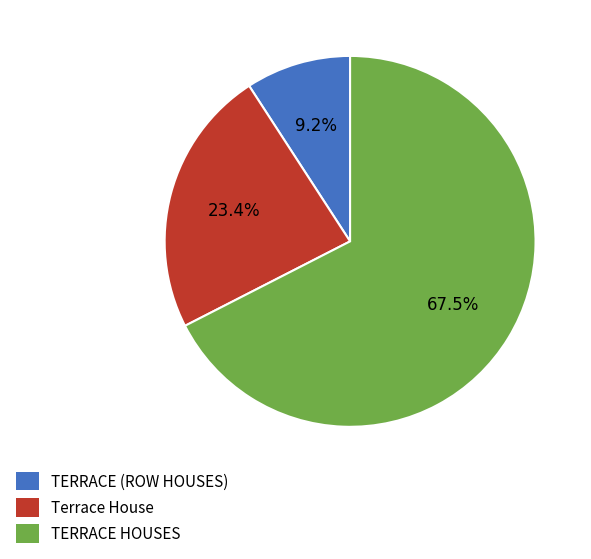

How many slices are in this pie chart?

3